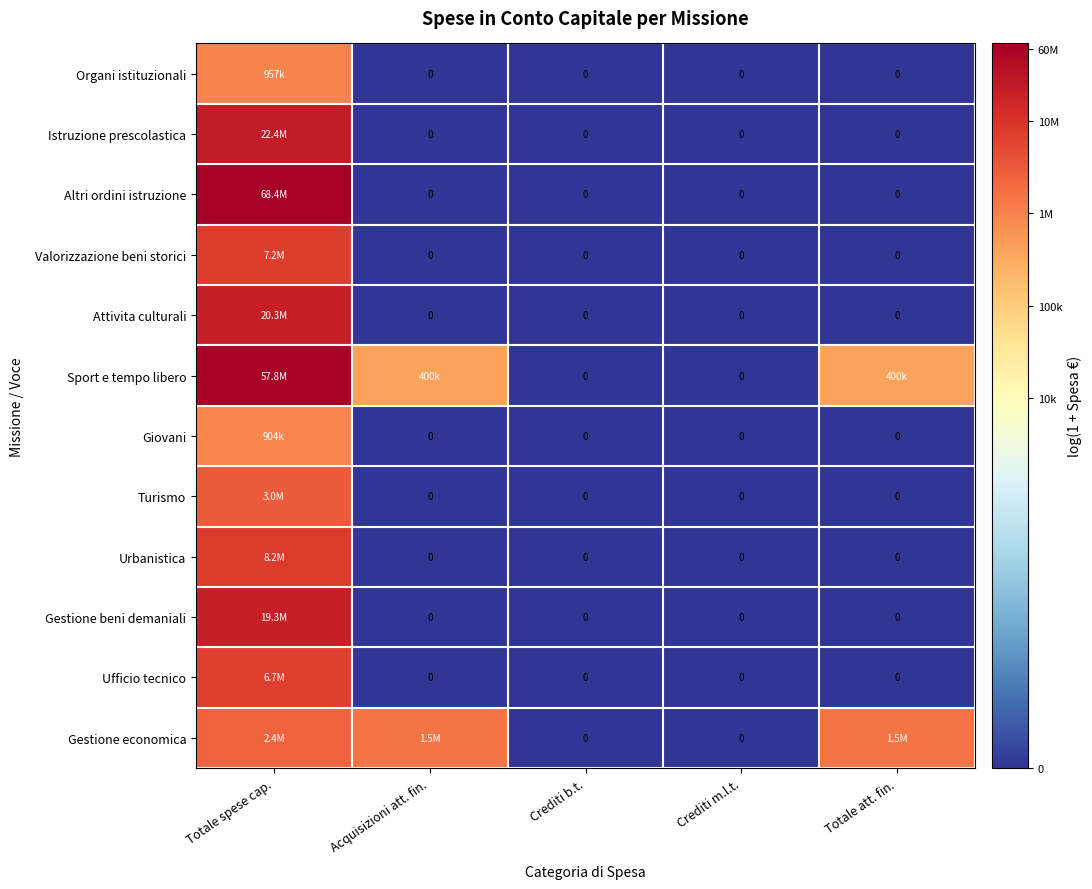

Which category has the lowest value across all series?

Acquisizioni att. fin.